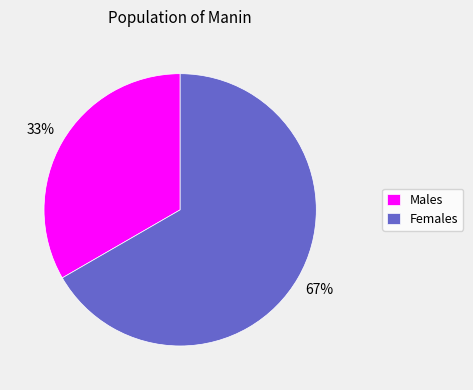

Which slice is the smallest?

Males